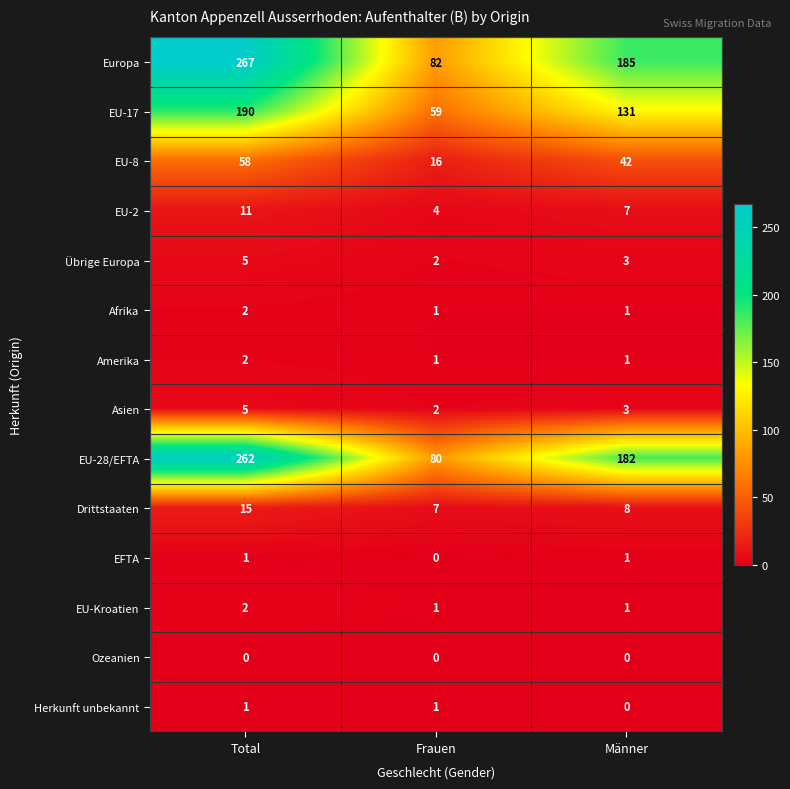

Rank the categories by Europa value from highest to lowest.

Total, Männer, Frauen